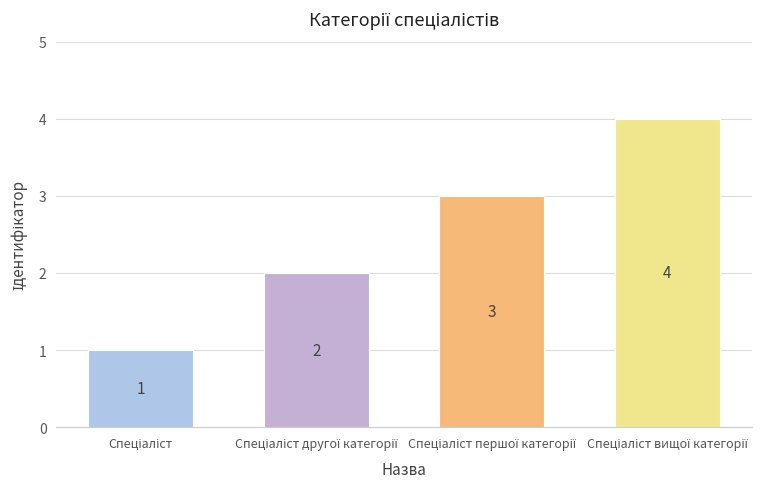

What is the greatest value displayed?

4